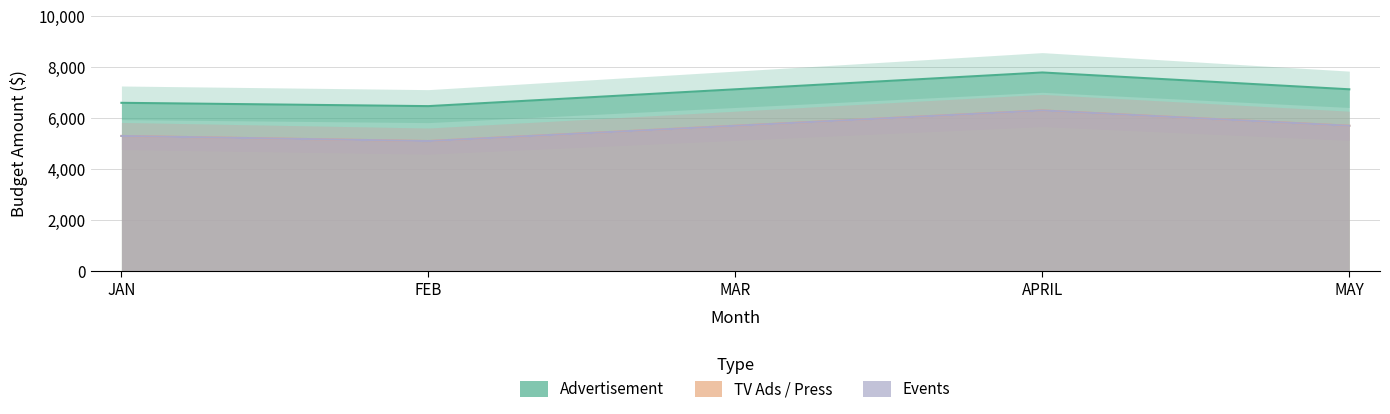

True or false: TV Ads and Advertisement cross at least once.

False